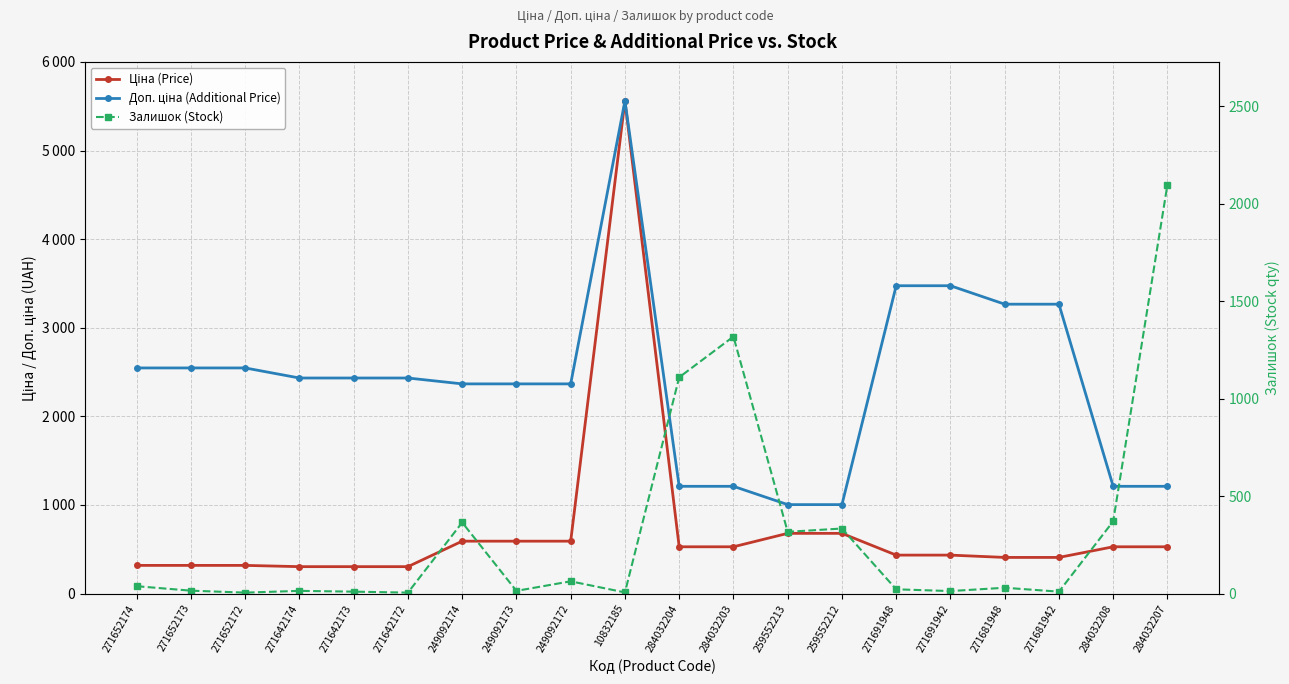

What is the difference between the second highest and second lowest values in the Ціна (Price) series?

375.7